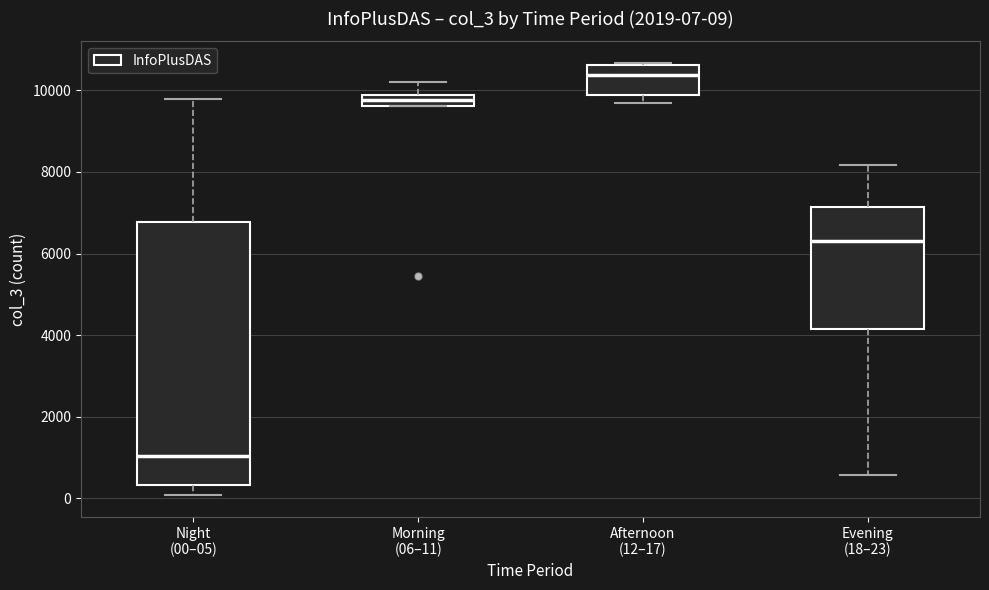

Which box's median line is the lowest?

Night (00–05)